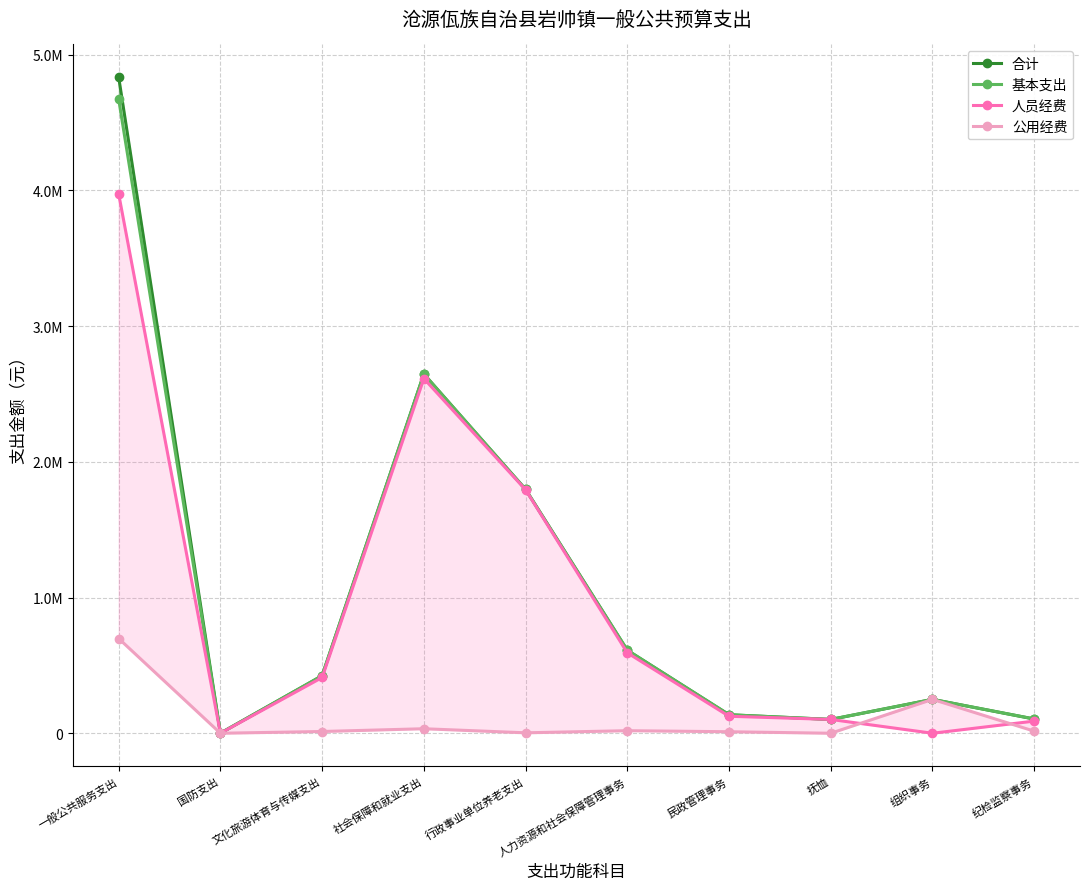

What is the difference between the maximum and minimum values in the 人员经费 series?

3972884.2